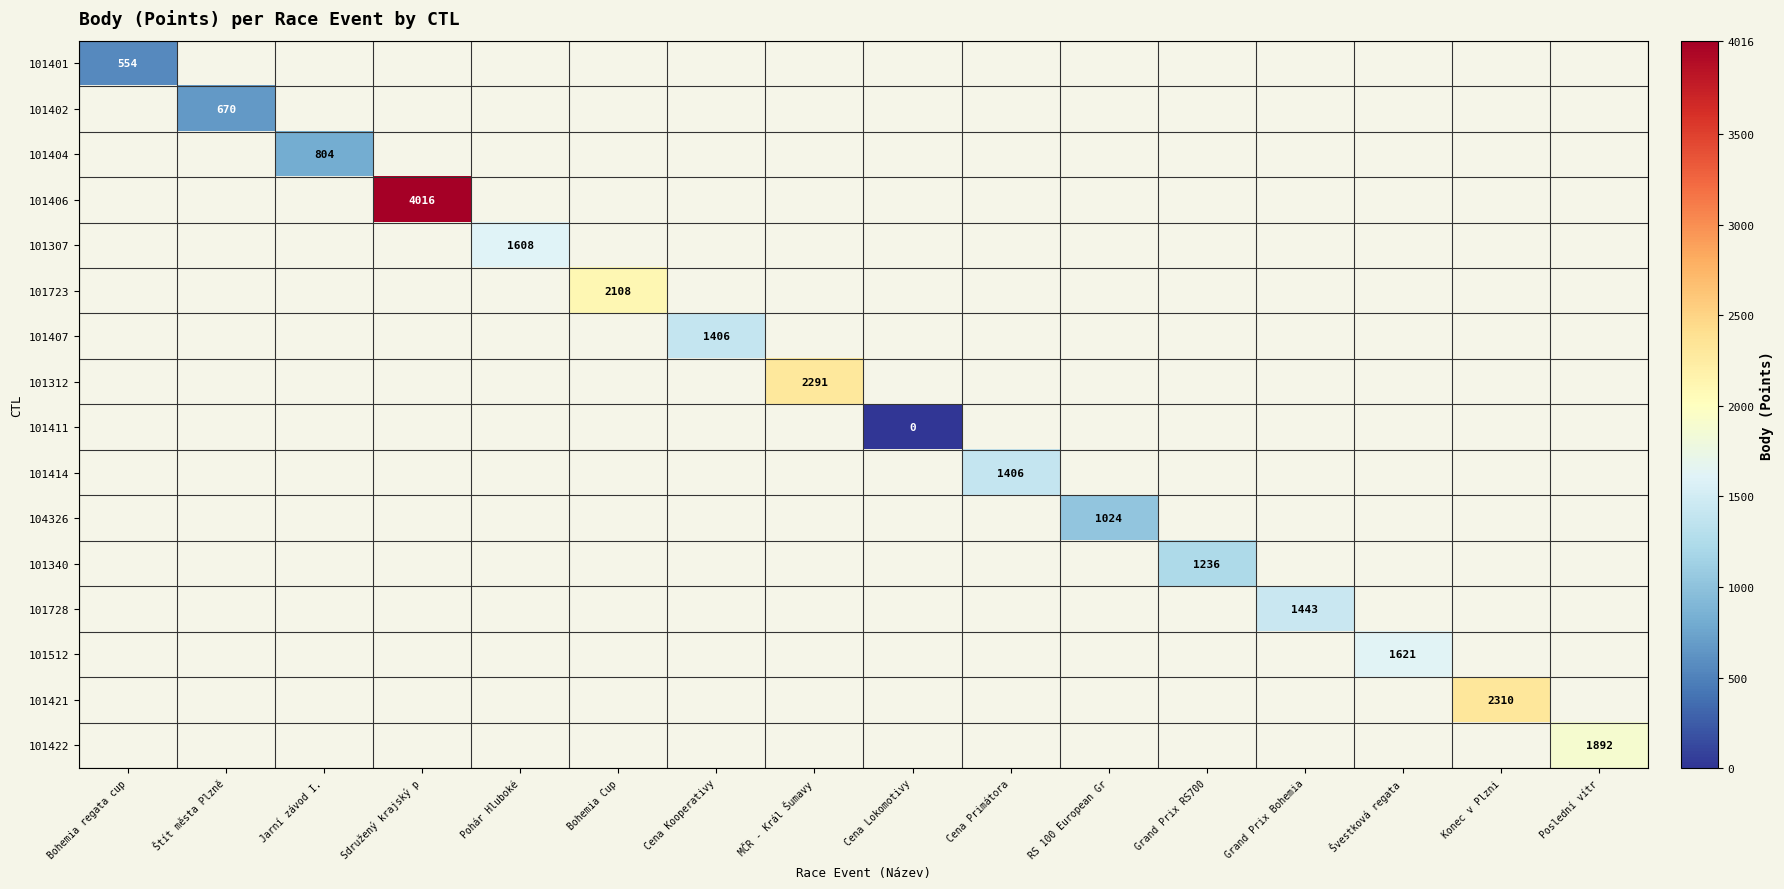

Which category has the highest value across all series?

Sdružený krajský p